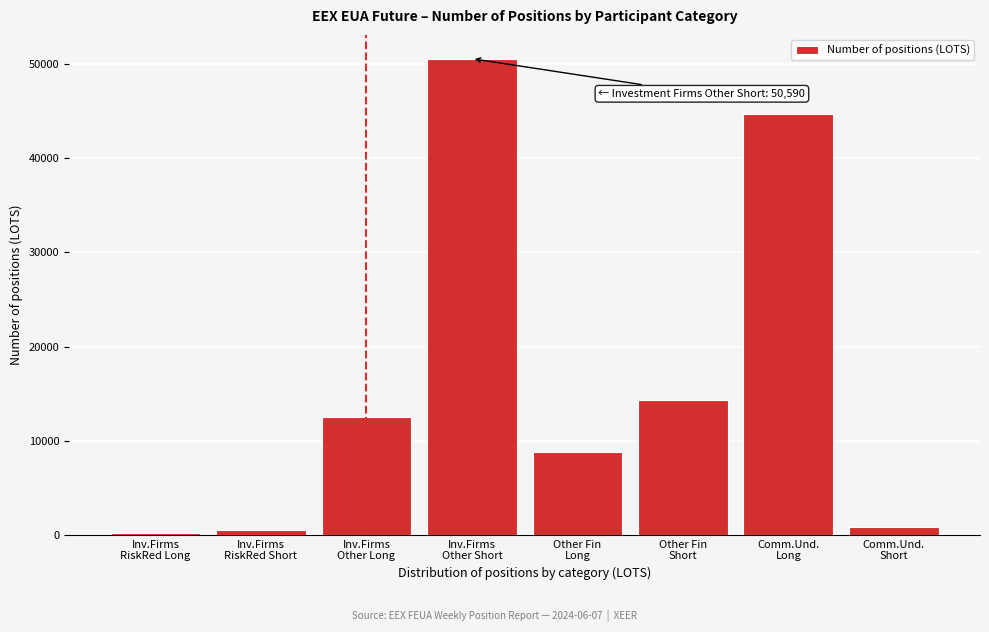

What is the maximum value shown in the chart?

50590